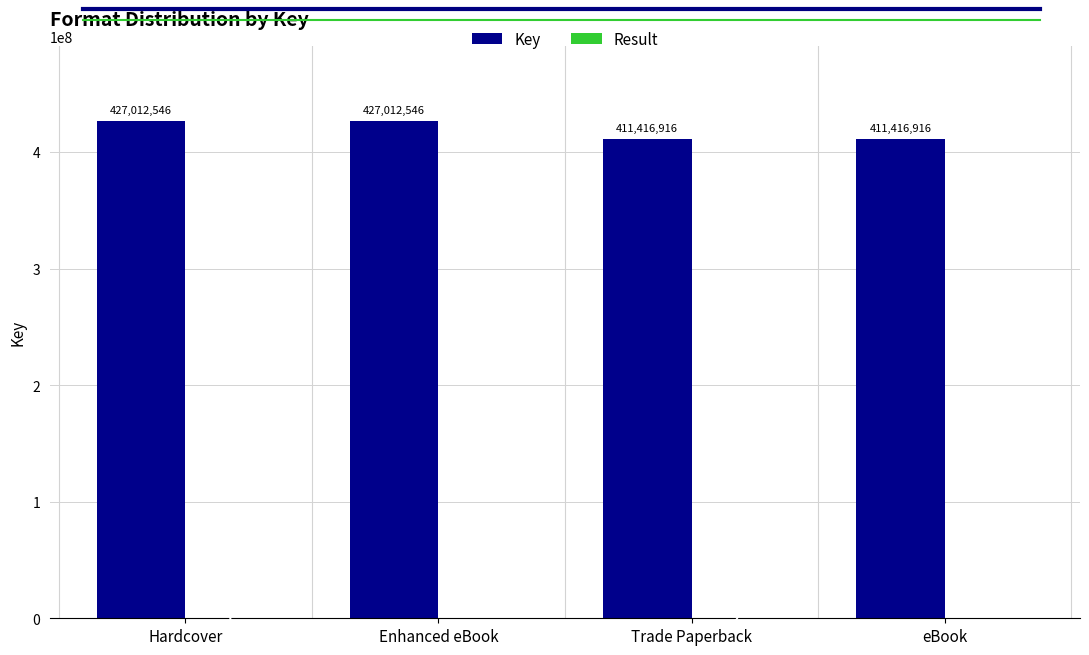

Is it true that Key equals 427012546 at Enhanced eBook?

True